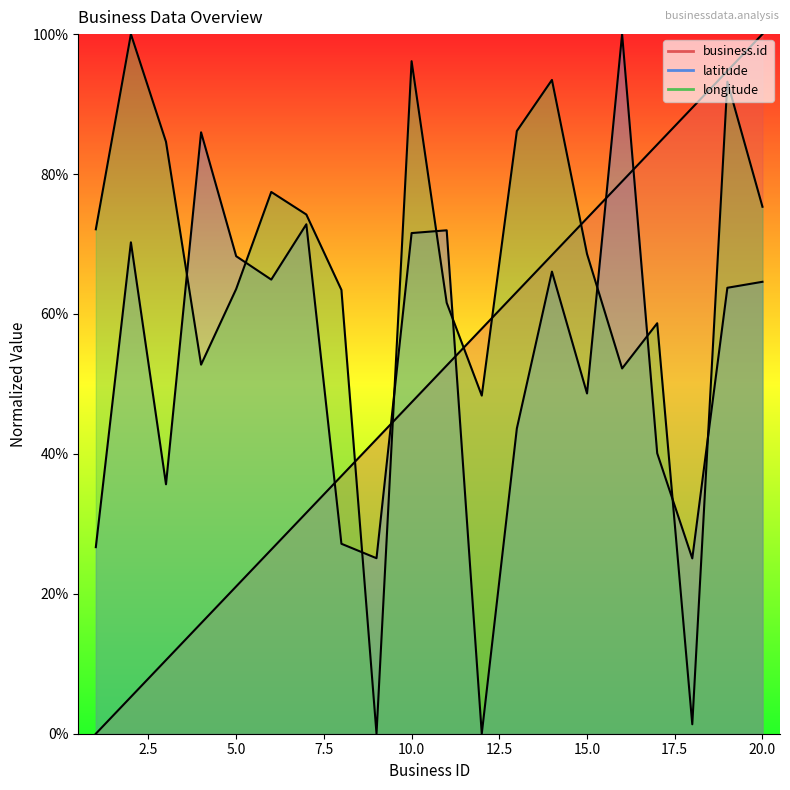

How many positive values does the business.id series have?

19